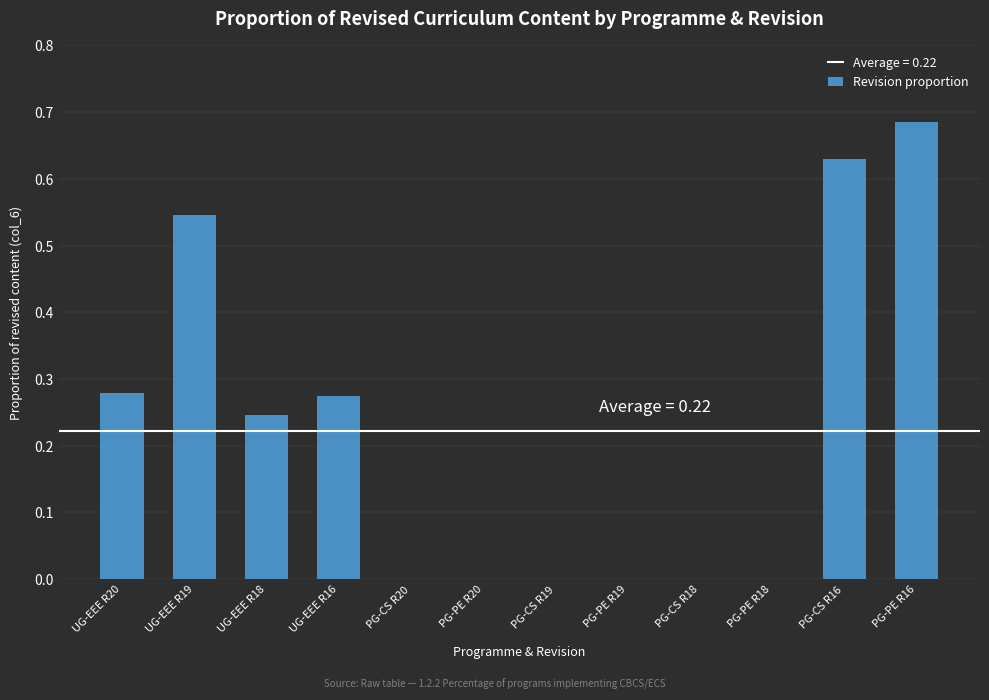

Is it true that the value at PG-PE R19 is 0.3?

False